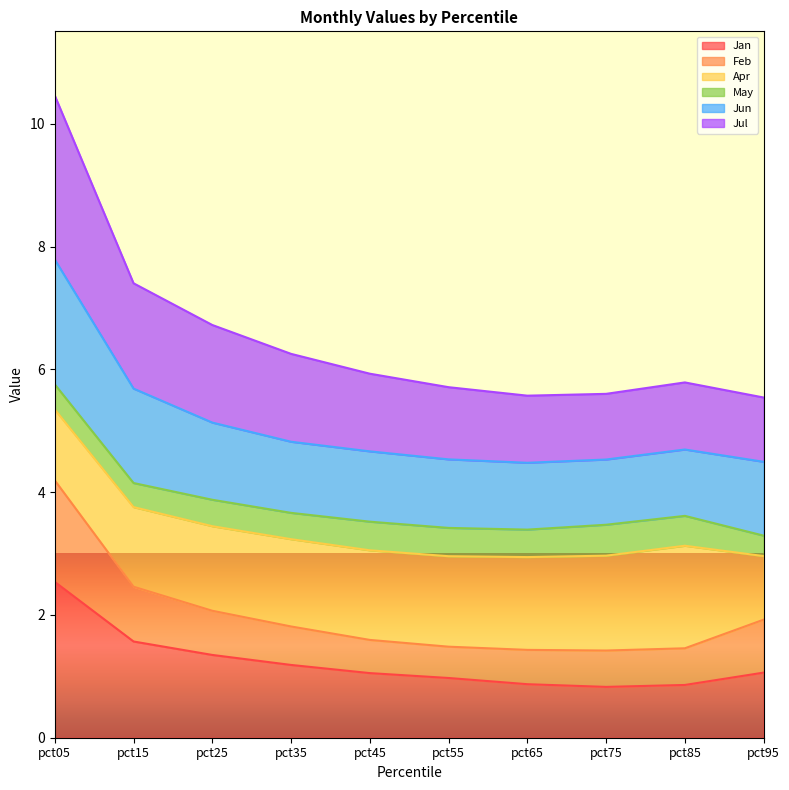

What is the highest value of the Jul series?

10.5